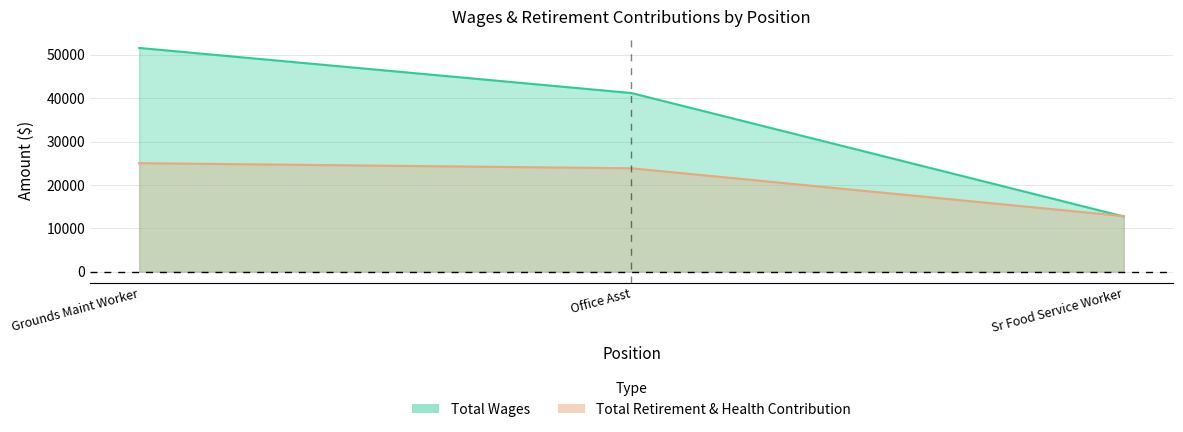

List the series in order of their overall mean, highest first.

Total Wages, Total Retirement & Health Contribution